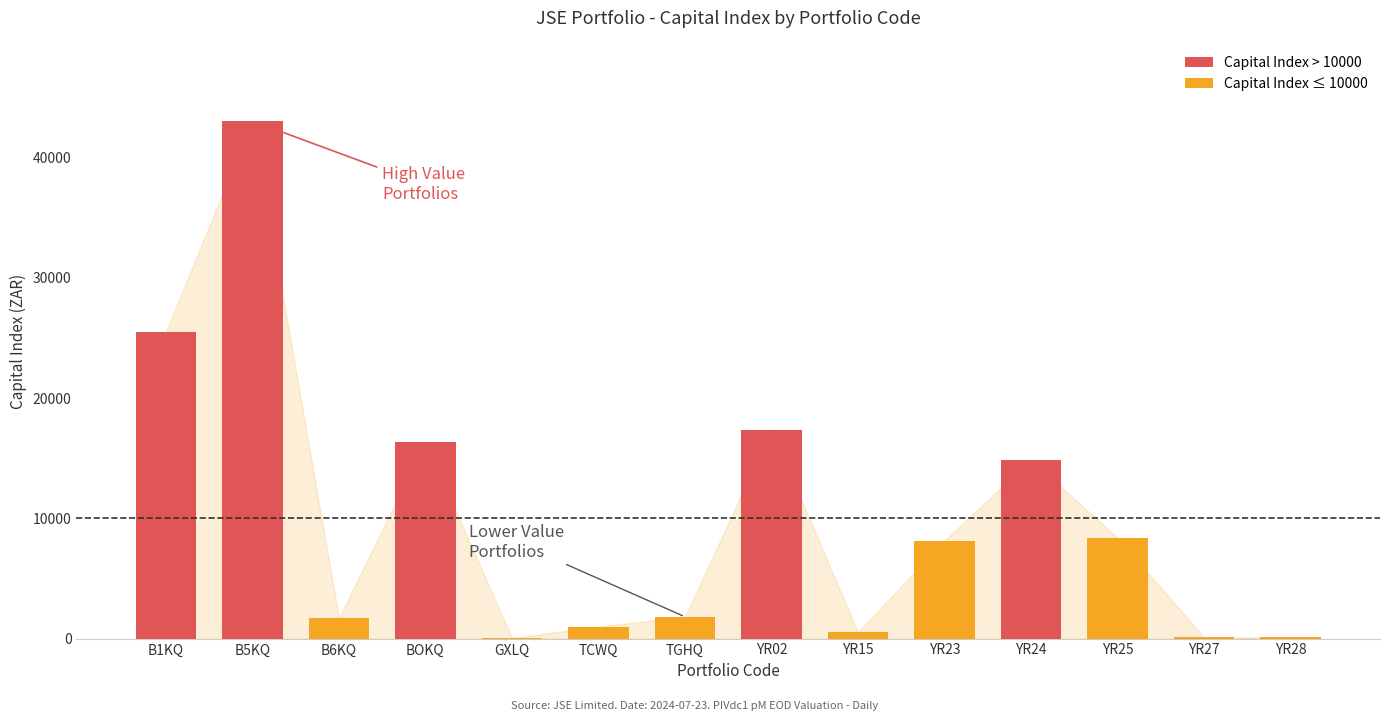

Is it true that Capital Index (ZAR) equals 3083.9 at TGHQ?

False